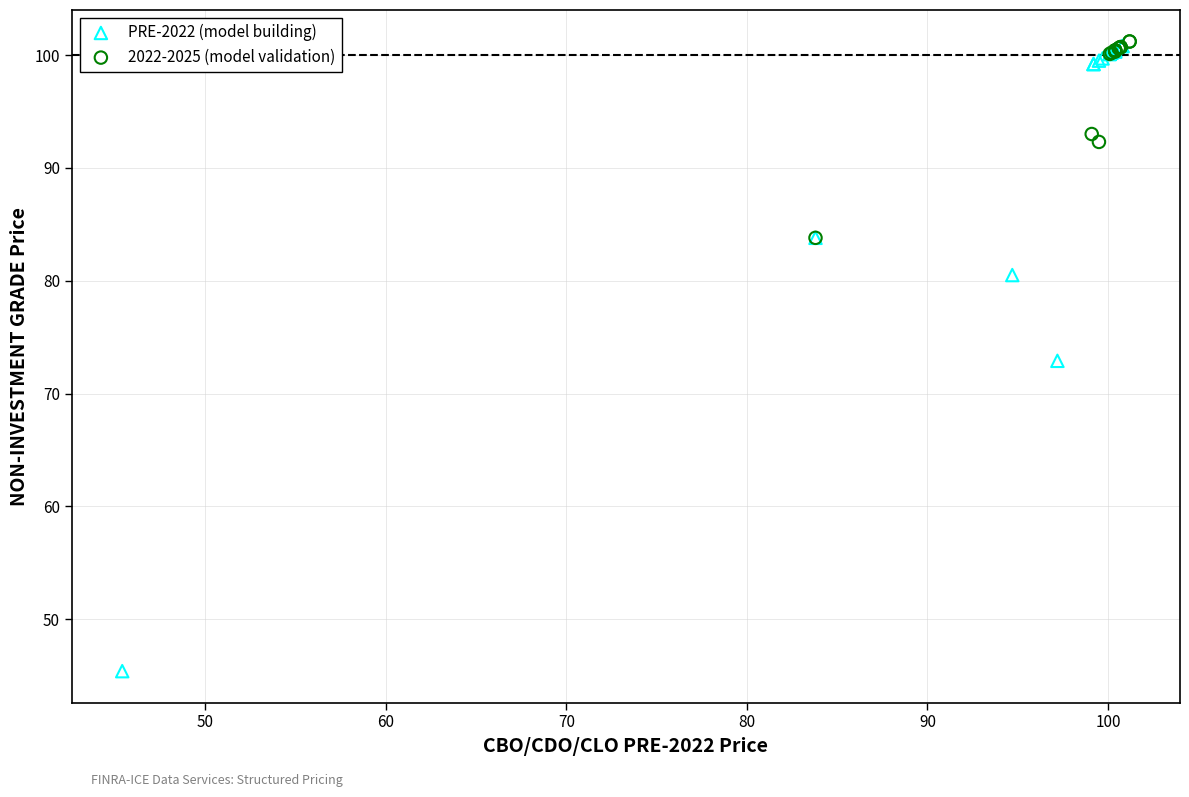

Which series contains the lowest Y value?

PRE-2022 (model building)